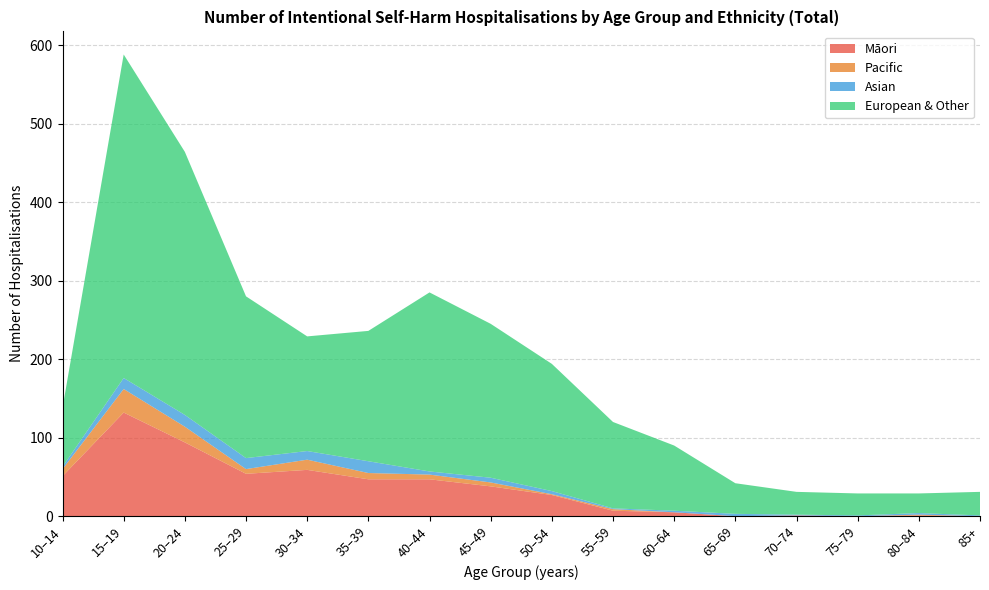

Reading left to right, extract all data points from this chart.

Māori: 51	132	94	54	59	47	47	38	27	7	5	0	1	0	1	0
Pacific: 9	30	20	6	13	8	6	5	1	2	0	0	0	0	1	0
Asian: 3	14	15	14	11	15	4	6	4	1	2	3	1	1	2	1
European & Other: 75	412	335	206	146	166	228	196	162	110	83	39	29	28	25	30